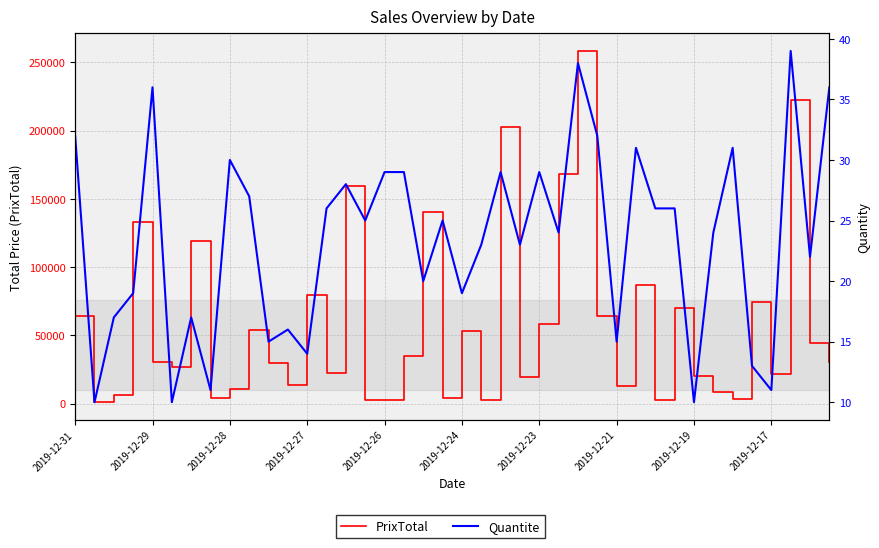

Is it true that Quantite equals 52 at 2019-12-26?

False